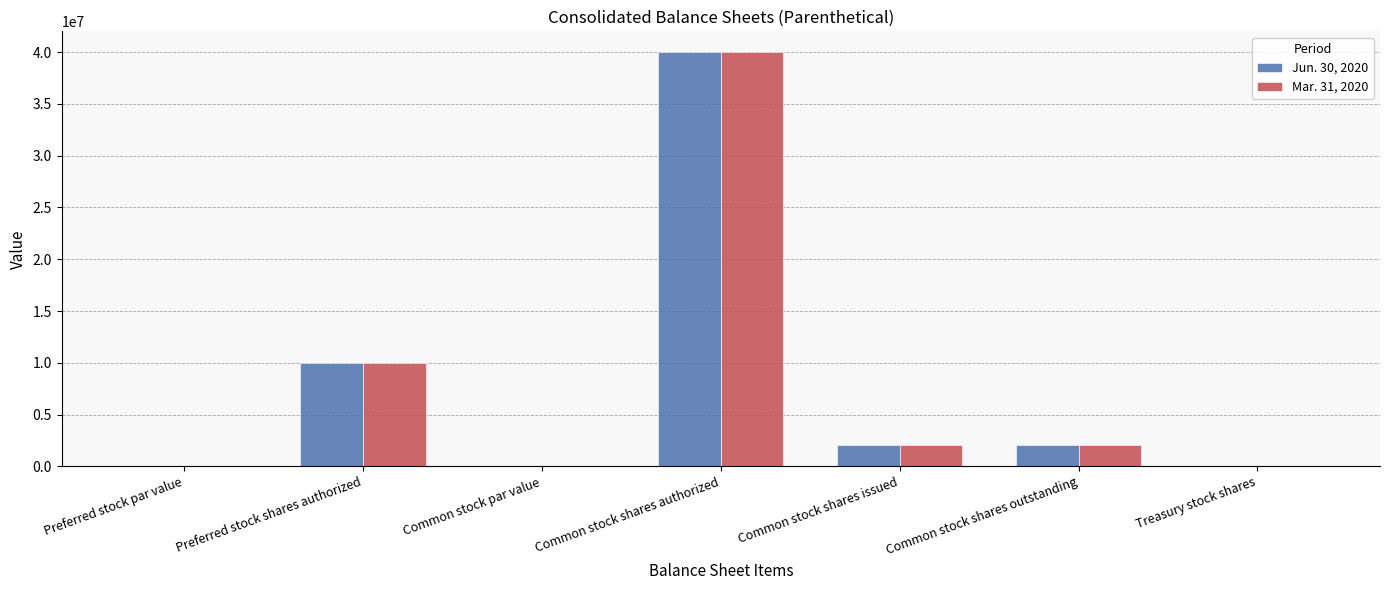

Is the value of Mar. 31, 2020 at Treasury stock shares greater than the value of Jun. 30, 2020 at Common stock shares authorized?

No